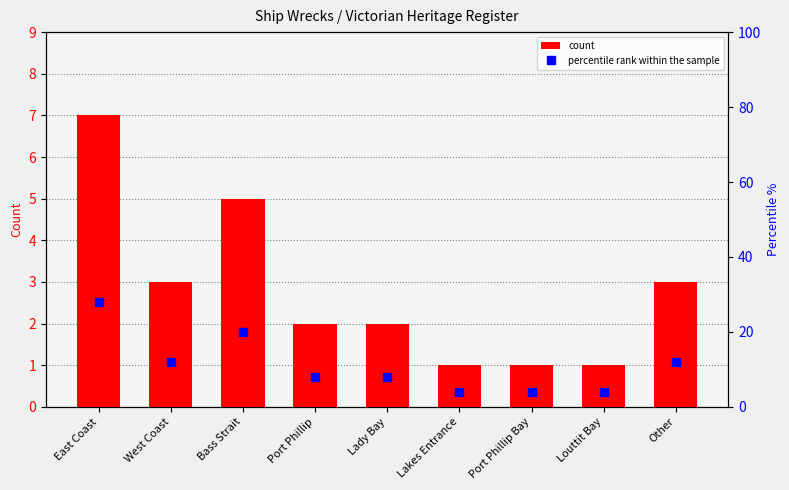

What is the average value of the count series?

2.8